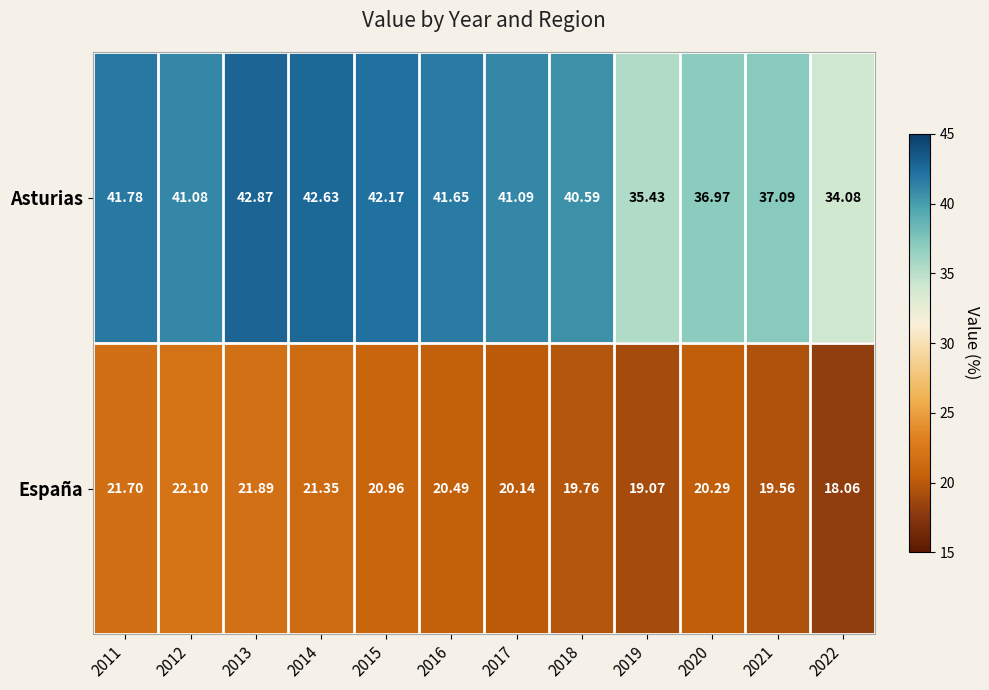

What is the maximum value shown in the chart?

42.9